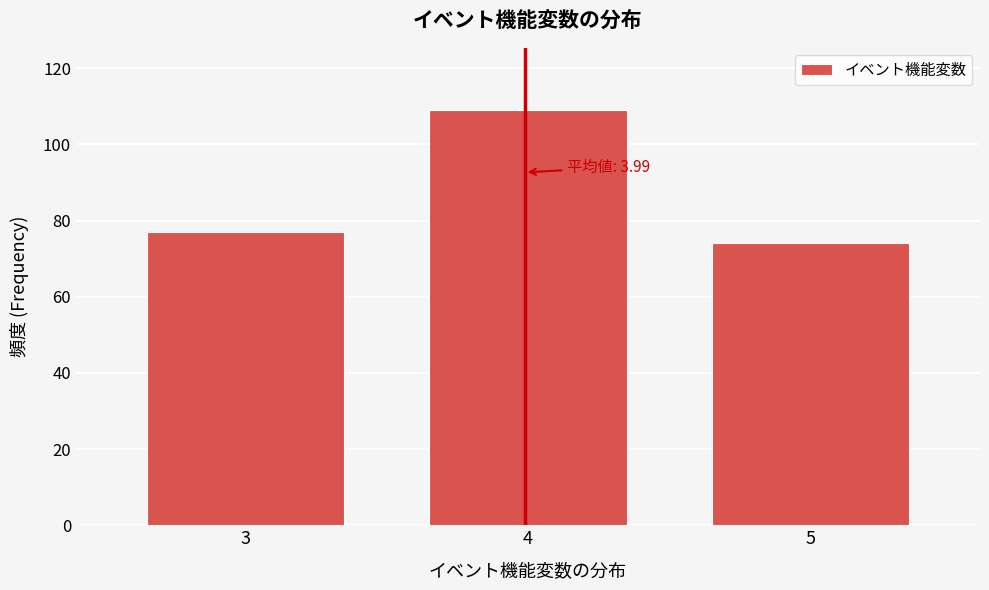

Which range on the x-axis has the tallest bar?

3.5 to 4.5